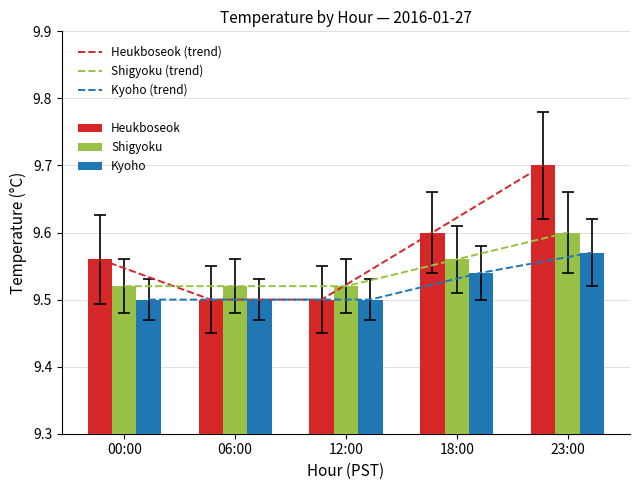

At which label does Kyoho reach its peak?

23:00